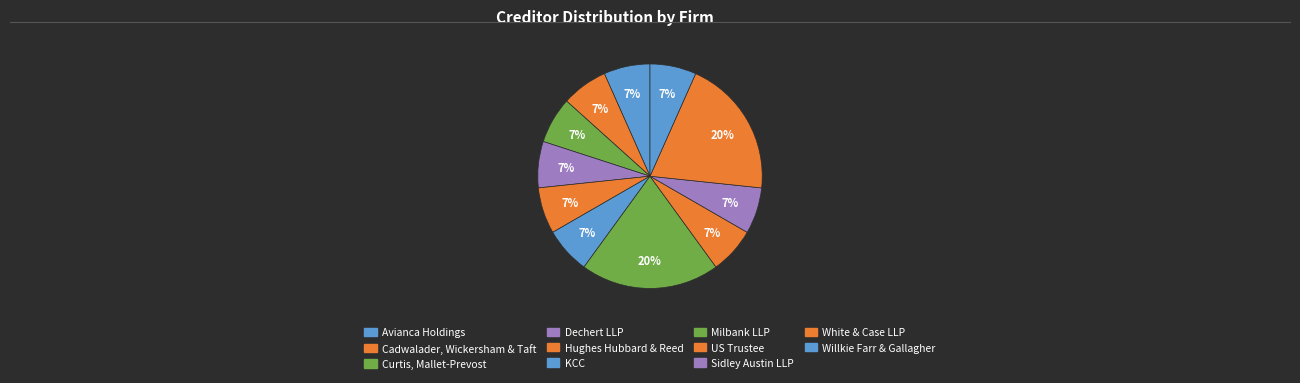

Which category has the biggest portion of the pie?

Milbank LLP